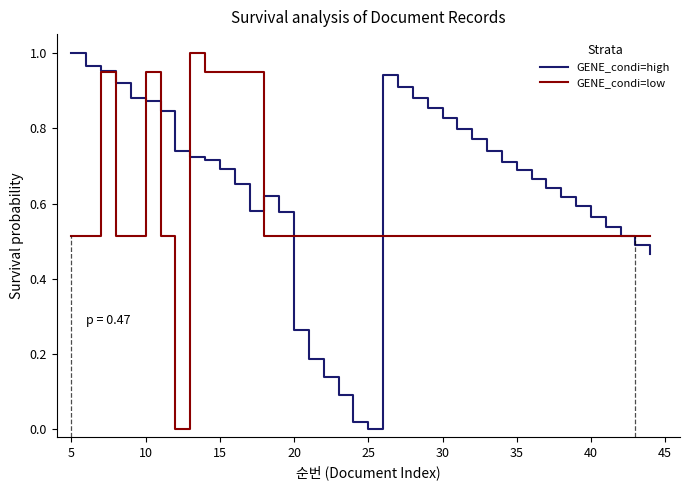

Rank the series by their average value, from highest to lowest.

GENE_condi=high, GENE_condi=low